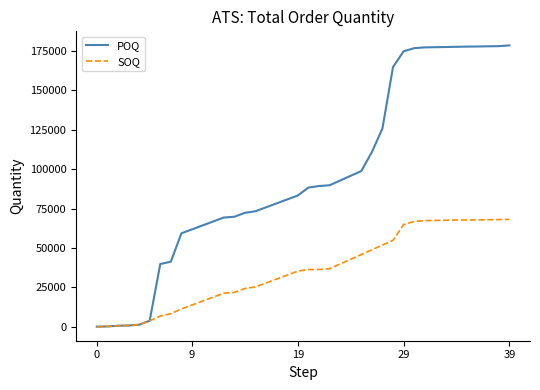

Rank the series by their average value, from lowest to highest.

SOQ, POQ